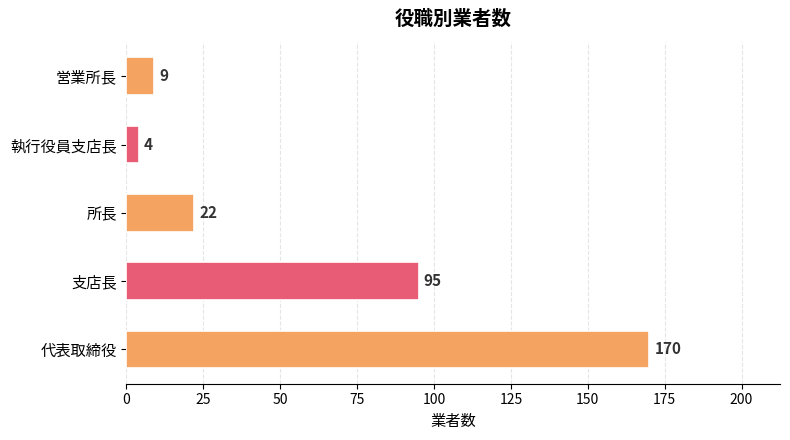

Are the bars horizontal?

Yes